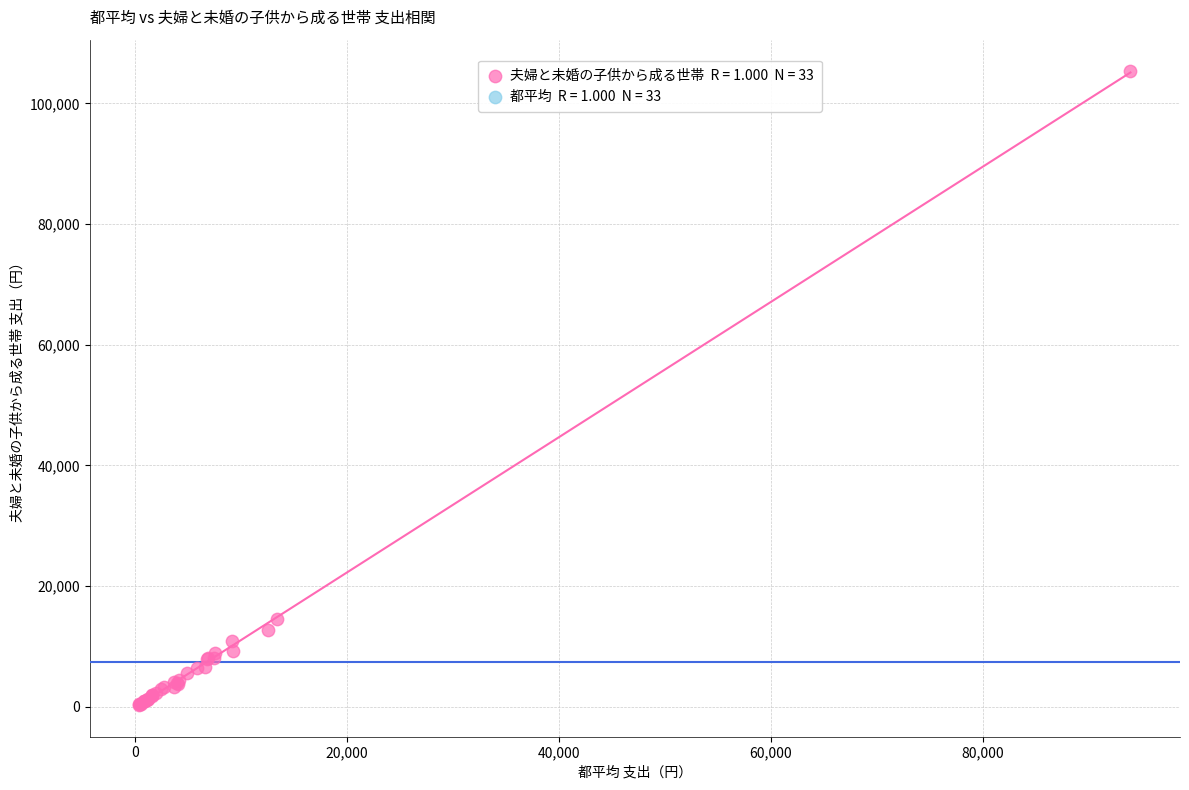

What Y value in the scatter plot is closest to 52841?

14508